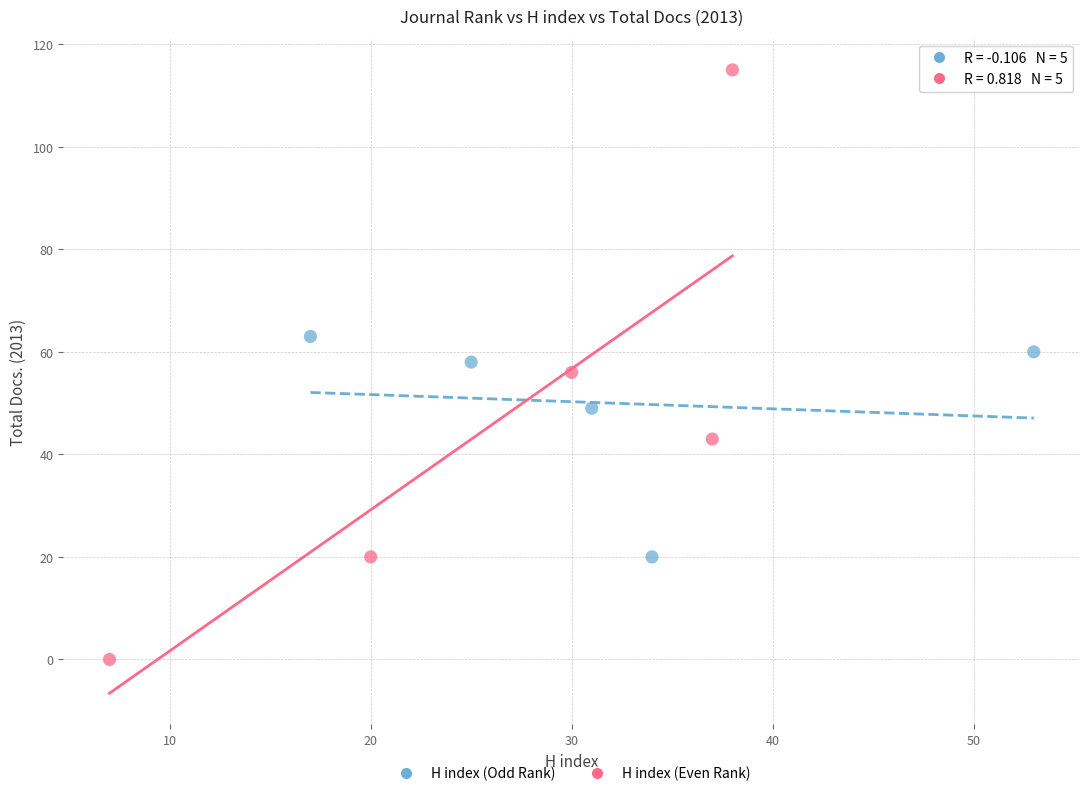

Which series has the widest spread of Y values?

H index (Even Rank)